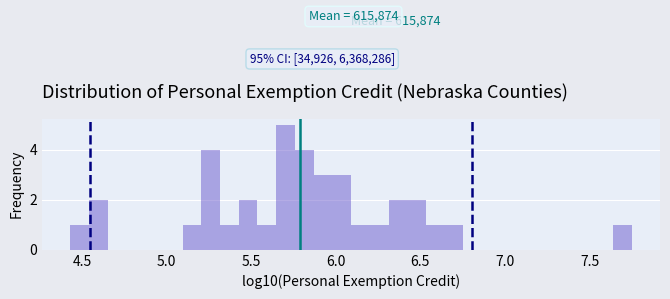

Around what value on the x-axis is the tallest bar? Give the approximate position of its centre, as read against the axis.

5.70